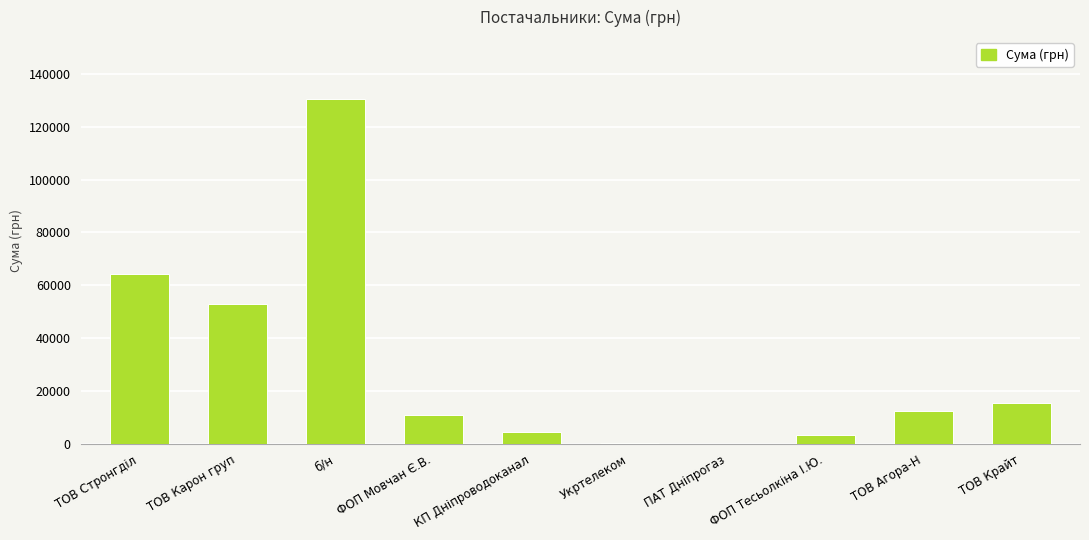

How many values exceed 12651?

5